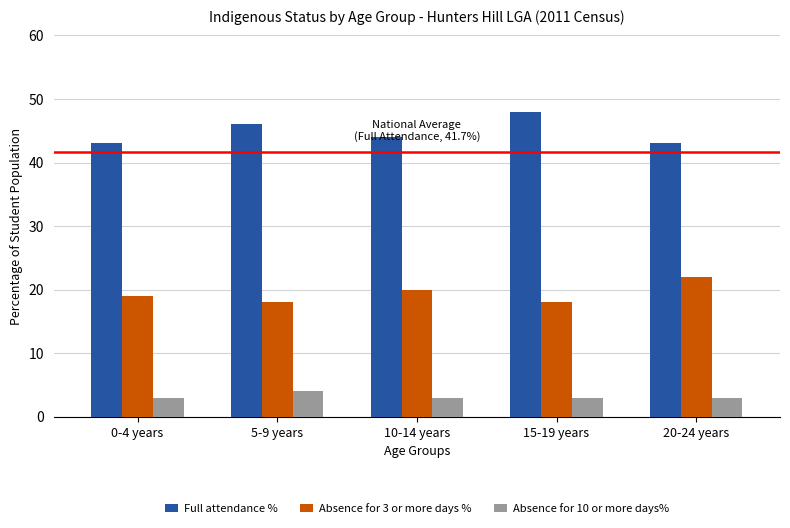

What is the label of the 4th bar from the left?

15-19 years